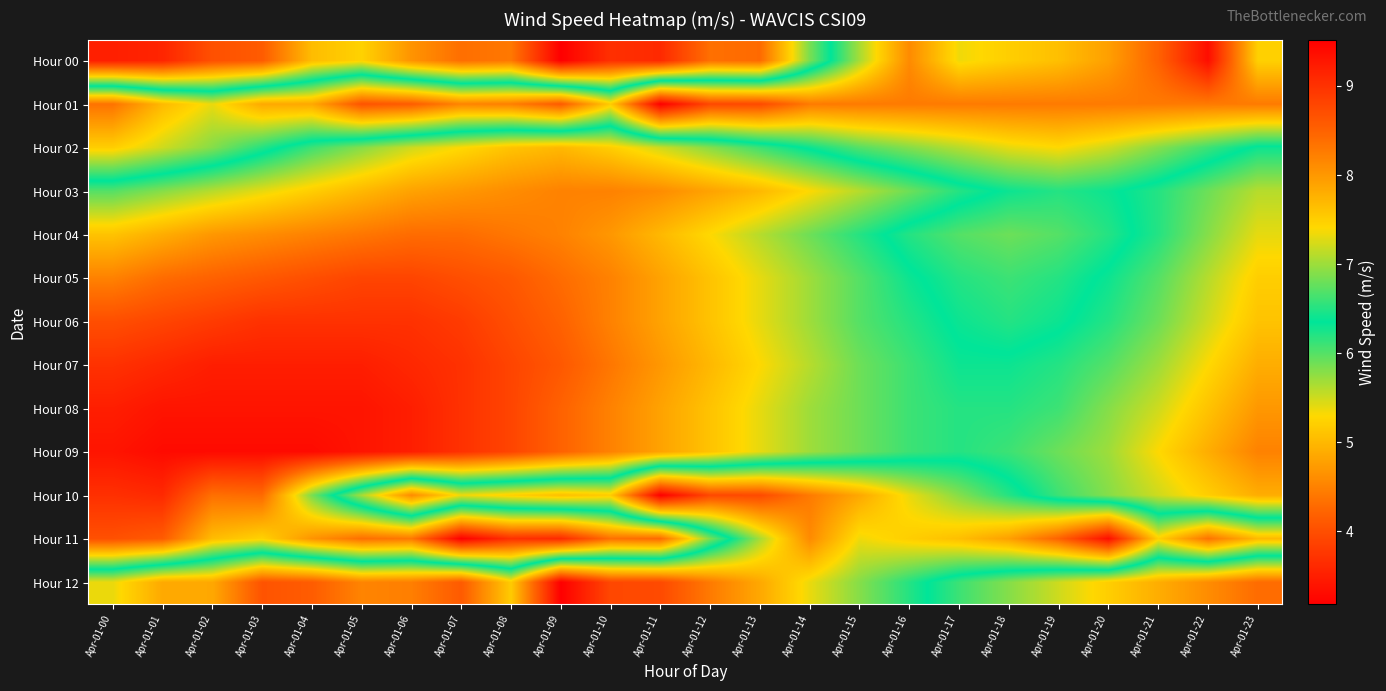

Rank the series at Apr-01-17 from lowest to highest value.

Hour 12, Hour 03, Hour 08, Hour 09, Hour 07, Hour 06, Hour 05, Hour 04, Hour 10, Hour 02, Hour 00, Hour 11, Hour 01